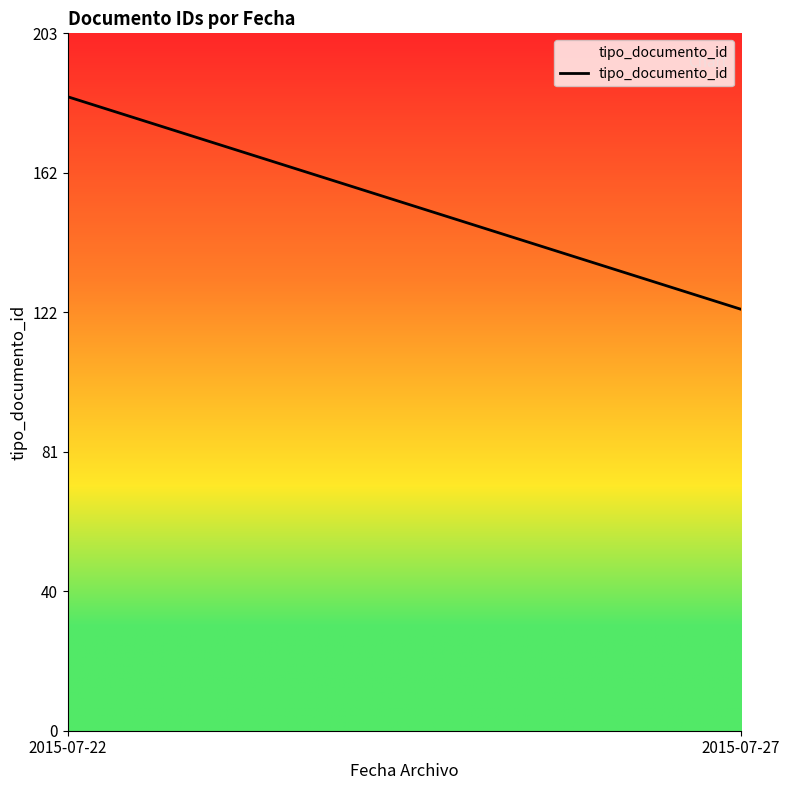

Reading left to right, transcribe all the data shown in this chart.

2015-07-22=185	2015-07-27=123